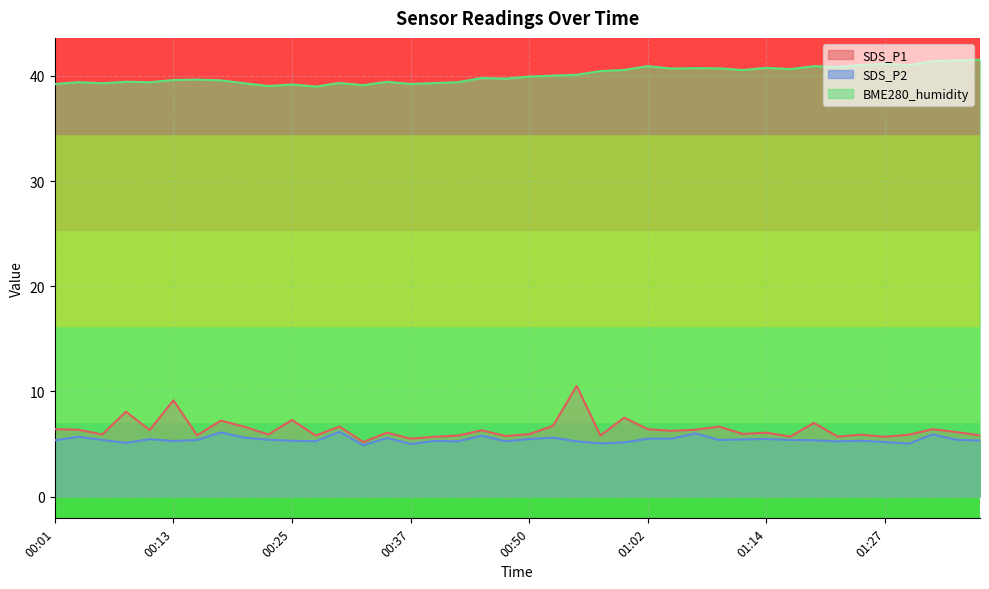

Which has a higher value, 00:15 or 01:22?

00:15